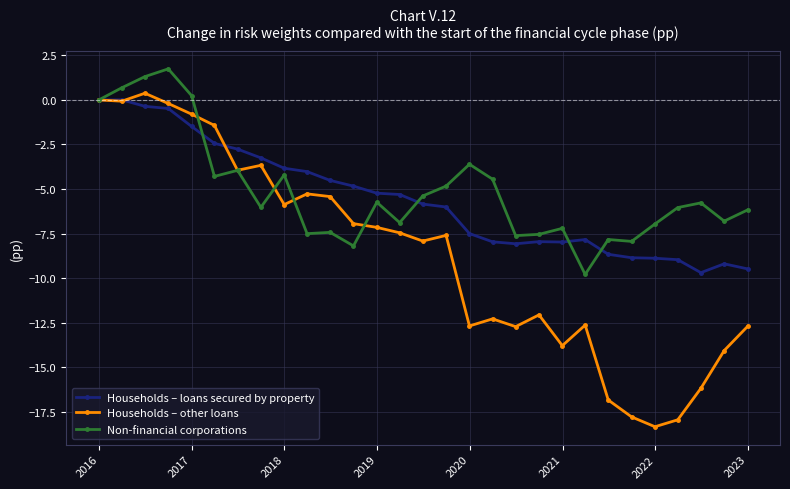

True or false: Non-financial corporations has more than 0 points higher than both neighbors.

True